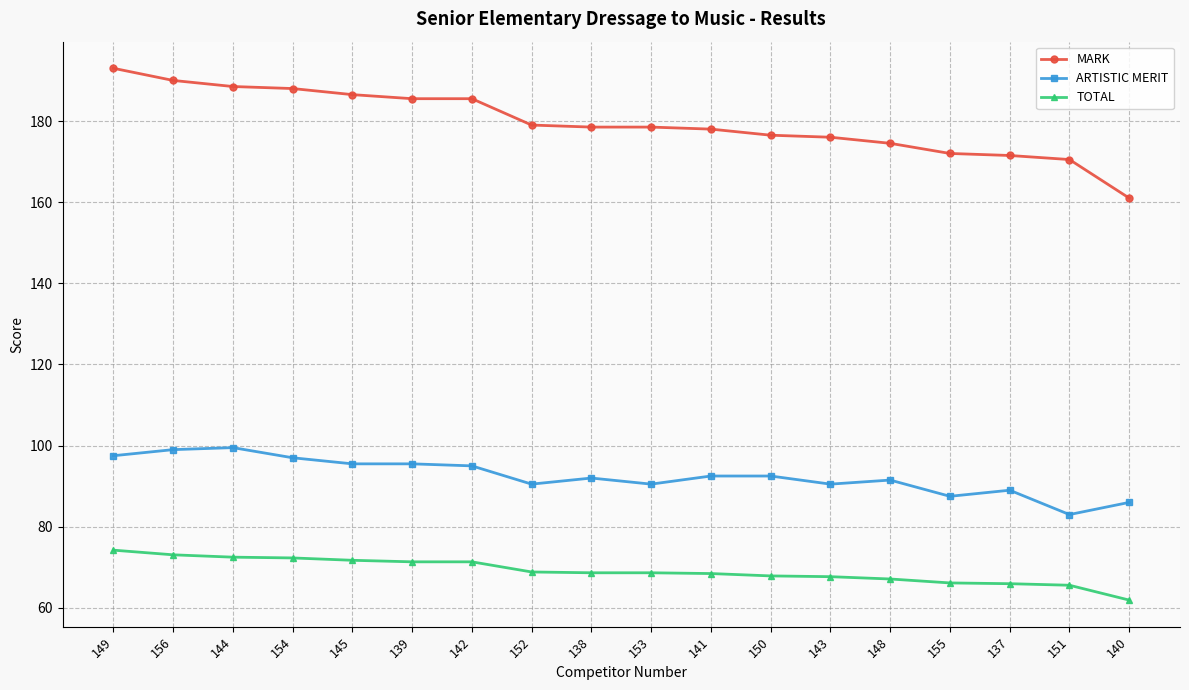

Which series has the widest spread of values?

MARK